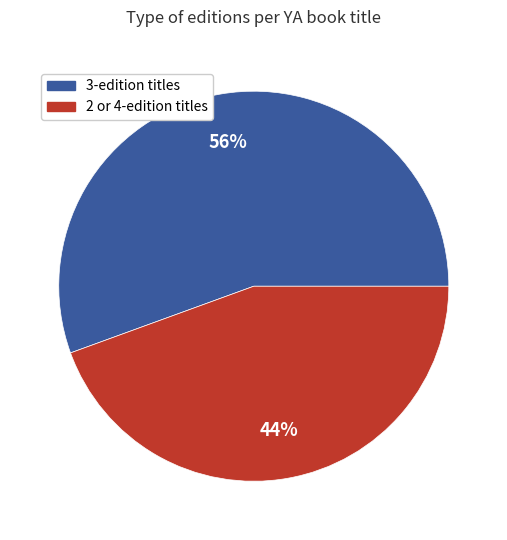

To the nearest percent, what is the average slice percentage?

50%